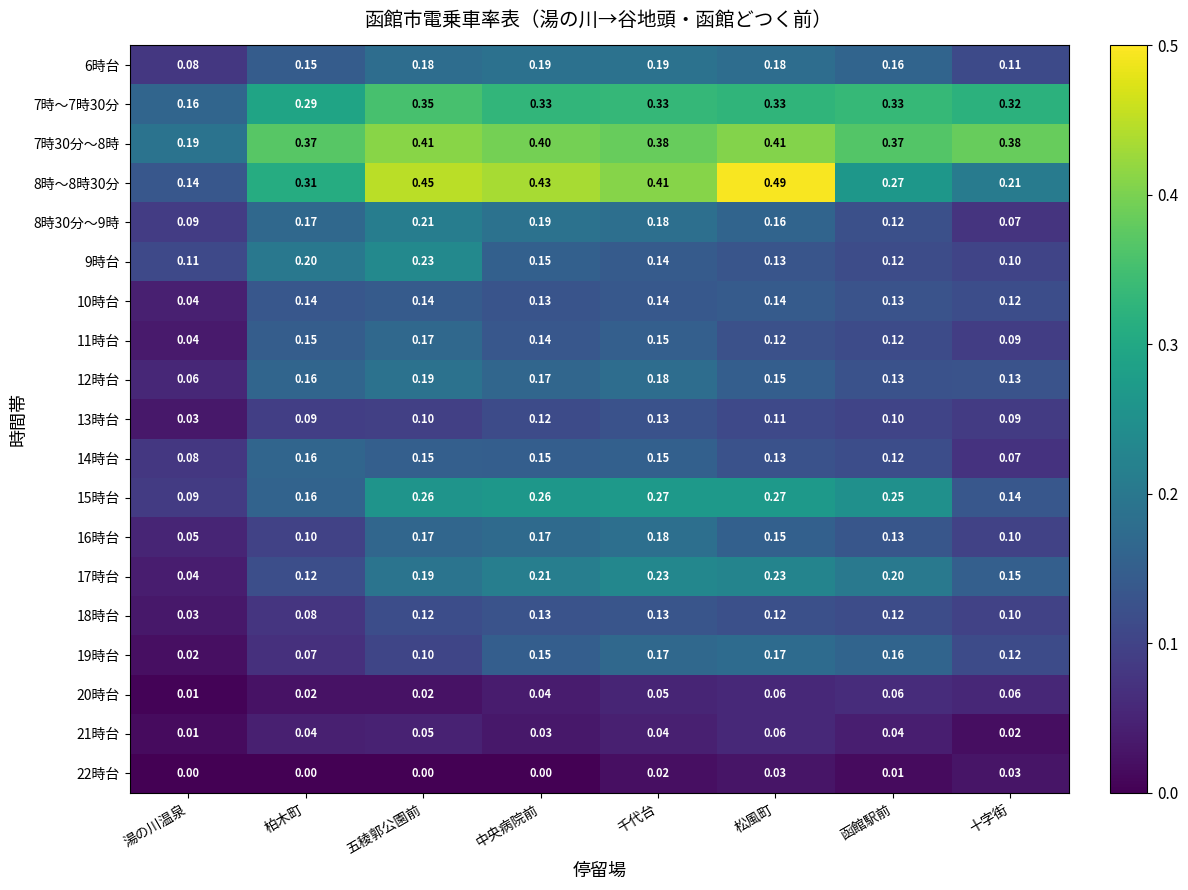

What is the difference between the highest and lowest values at 中央病院前?

0.4